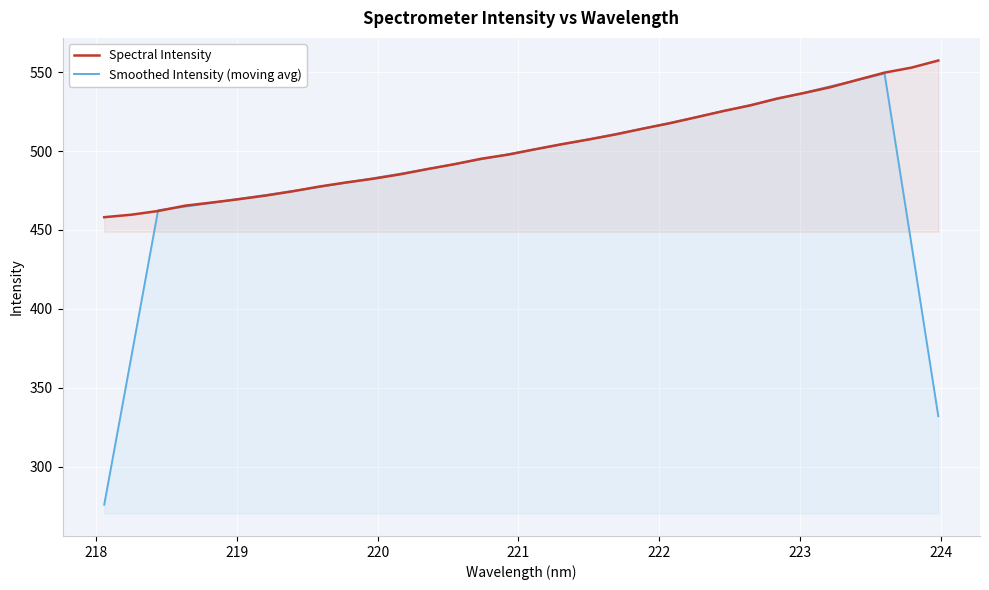

How many lines are shown in the chart?

2